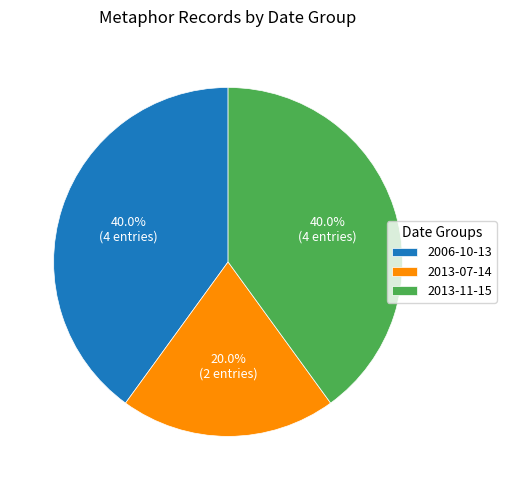

Which has a higher value, 2013-07-14 or 2013-11-15?

2013-11-15